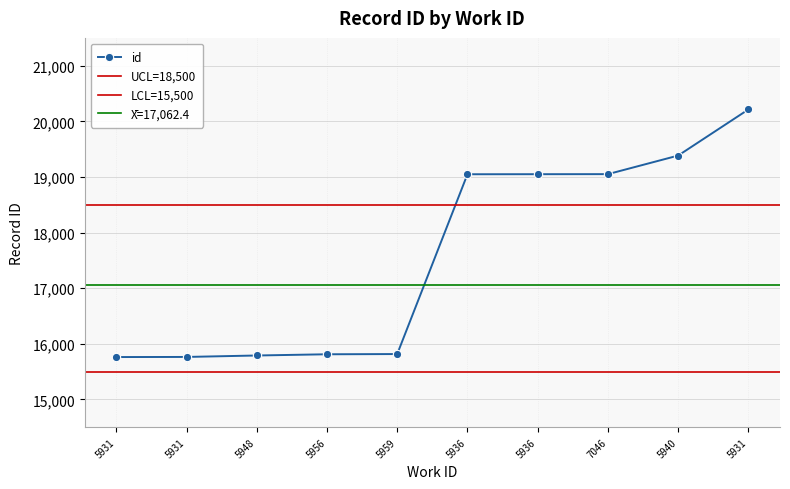

How many series are shown in this chart?

1